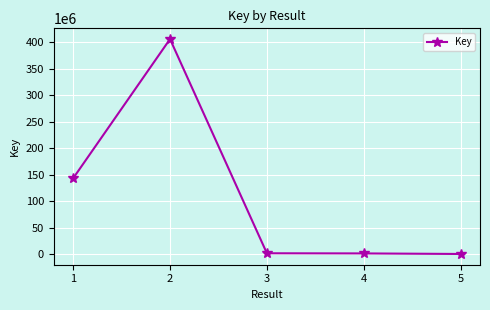

At which category does the data reach its first local peak?

2